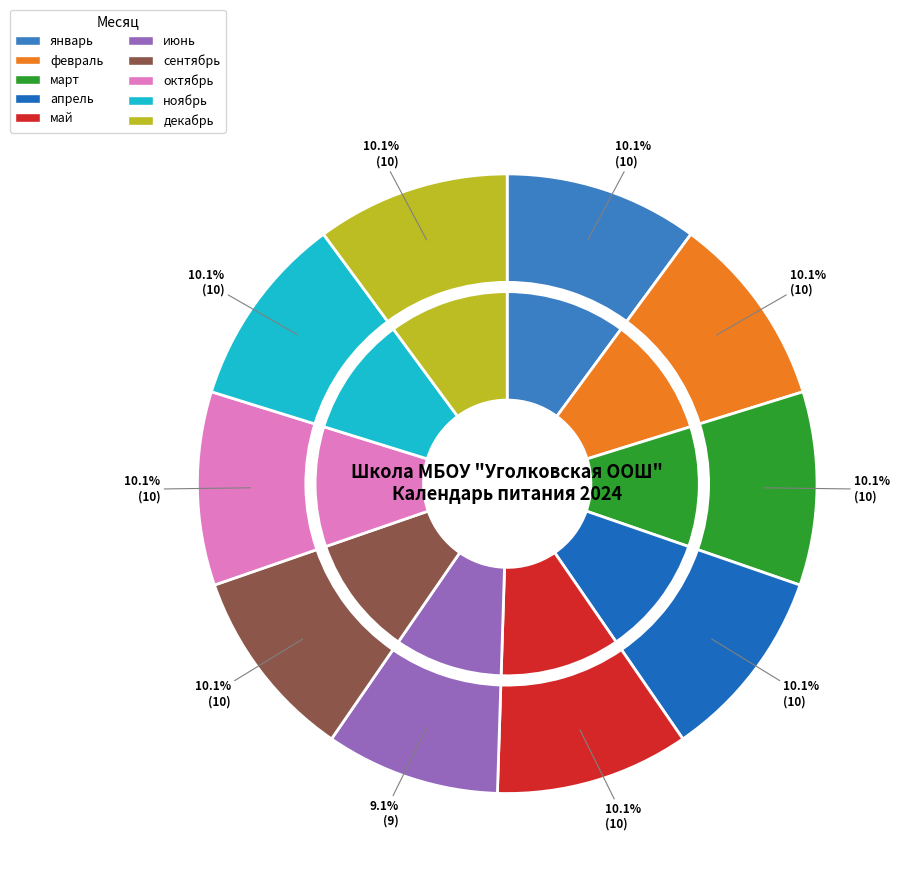

True or false: февраль accounts for 10% of the total.

True